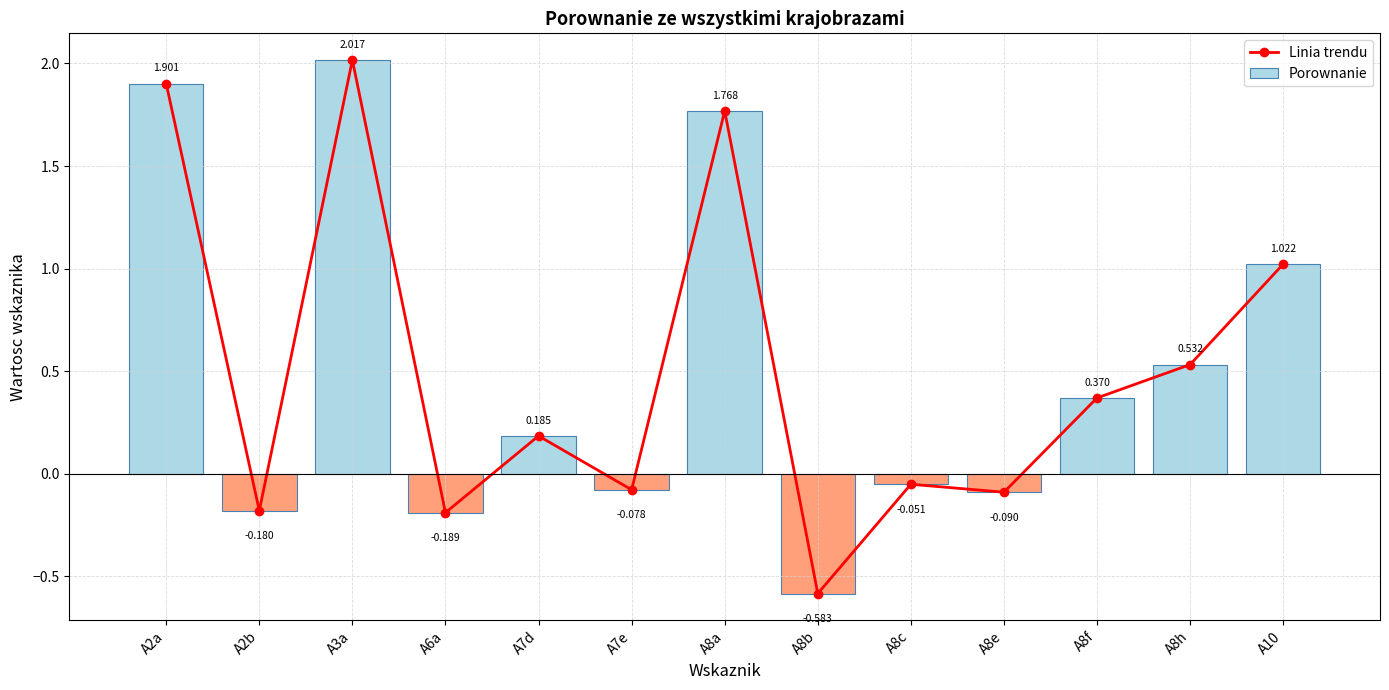

What is the difference between the maximum and minimum values in the Porownanie series?

2.6